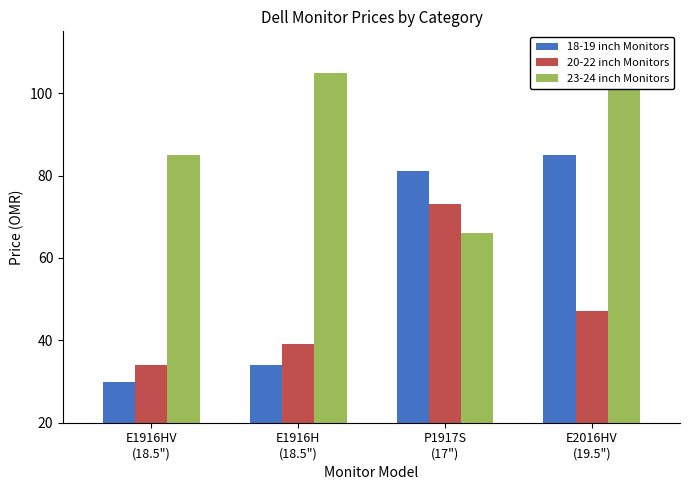

Reading left to right, extract all data points from this chart.

18-19 inch Monitors: E1916HV
(18.5")=30	E1916H
(18.5")=34	P1917S
(17")=81	E2016HV
(19.5")=85
20-22 inch Monitors: E1916HV
(18.5")=34	E1916H
(18.5")=39	P1917S
(17")=73	E2016HV
(19.5")=47
23-24 inch Monitors: E1916HV
(18.5")=85	E1916H
(18.5")=105	P1917S
(17")=66	E2016HV
(19.5")=105